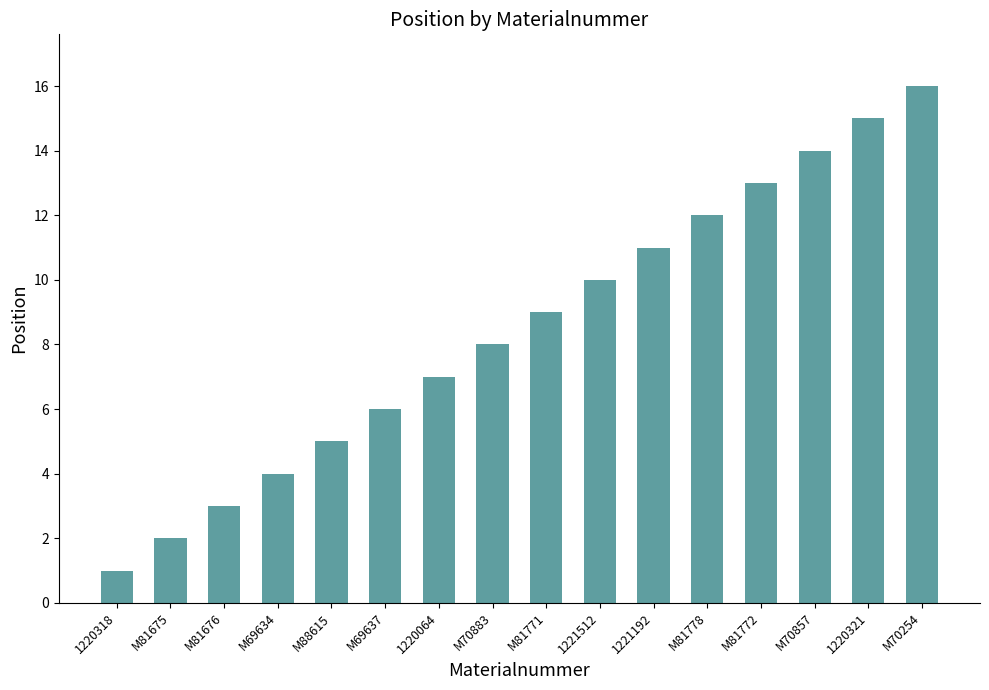

What is the label of the 9th bar from the left?

M81771